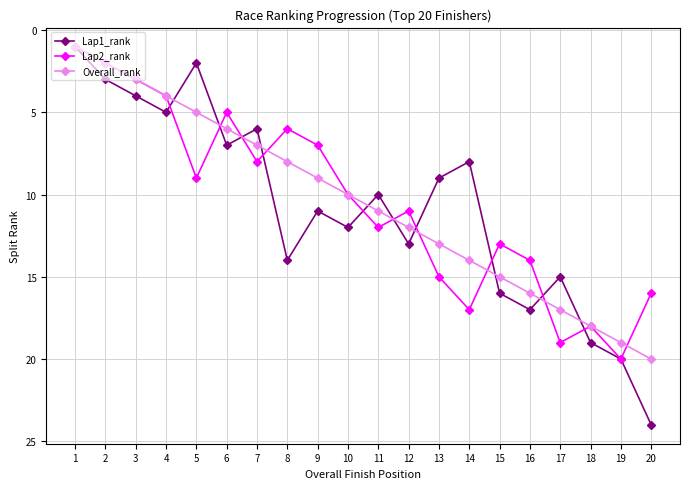

Reading left to right, transcribe all the data shown in this chart.

Lap1_rank: 1	3	4	5	2	7	6	14	11	12	10	13	9	8	16	17	15	19	20	24
Lap2_rank: 1	2	3	4	9	5	8	6	7	10	12	11	15	17	13	14	19	18	20	16
Overall_rank: 1	2	3	4	5	6	7	8	9	10	11	12	13	14	15	16	17	18	19	20